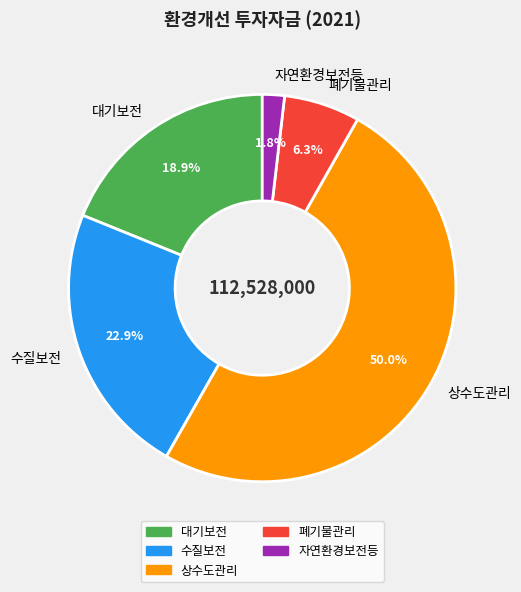

How many segments does this pie chart have?

5